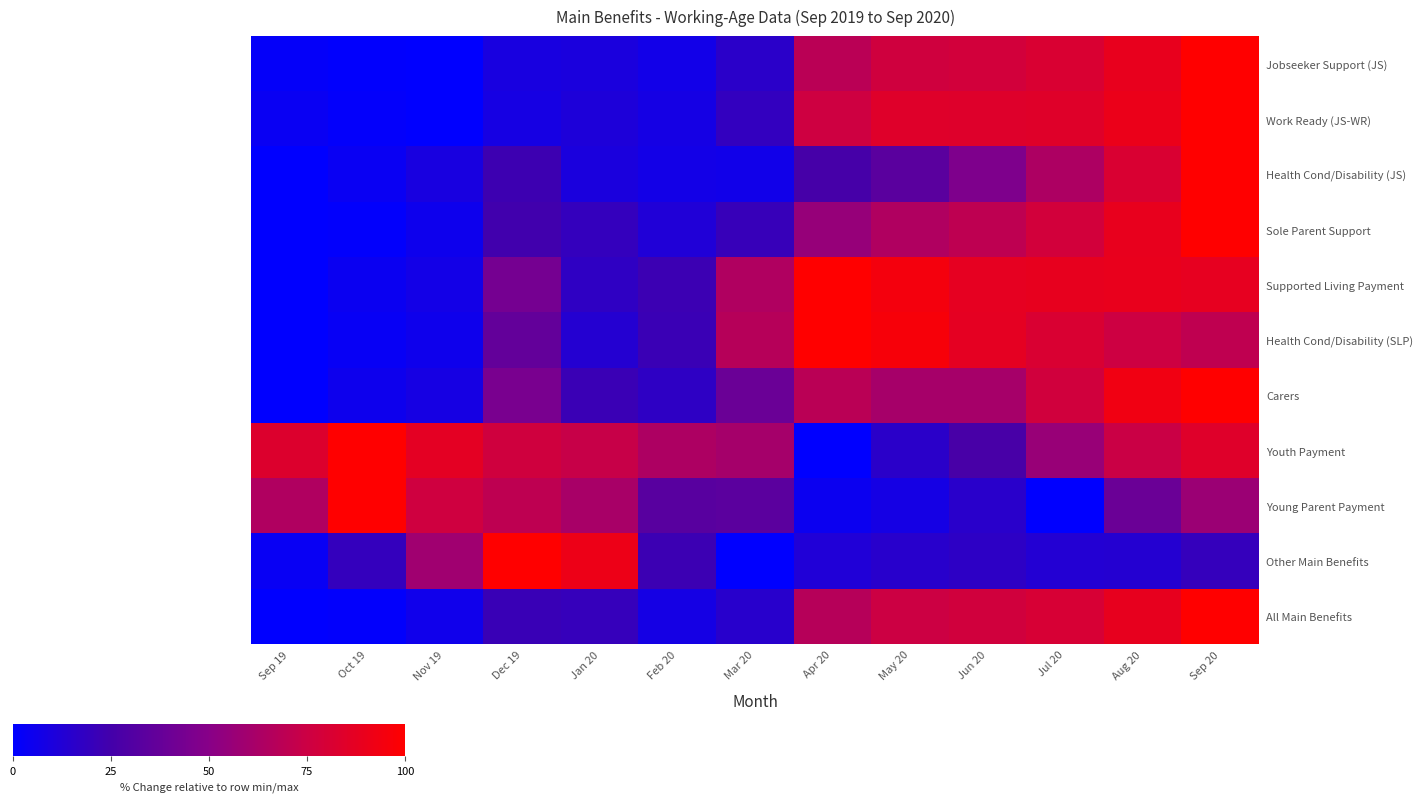

Rank the series by their maximum value, from lowest to highest.

Jobseeker Support (JS), Work Ready (JS-WR), Health Cond/Disability (JS), Sole Parent Support, Supported Living Payment, Health Cond/Disability (SLP), Carers, Youth Payment, Young Parent Payment, Other Main Benefits, All Main Benefits